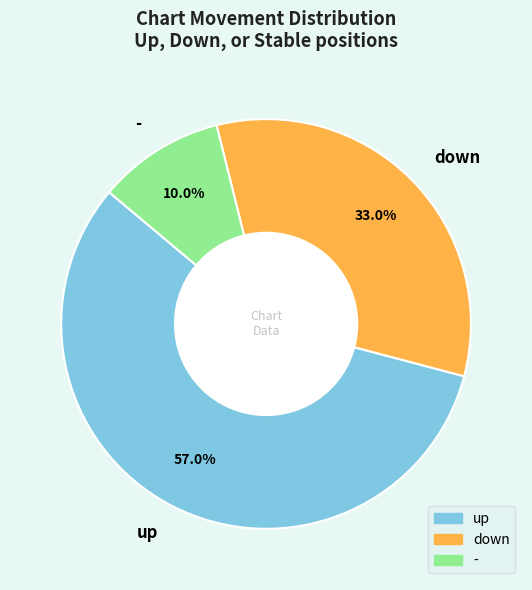

Is it true that up is 47% of the pie?

False